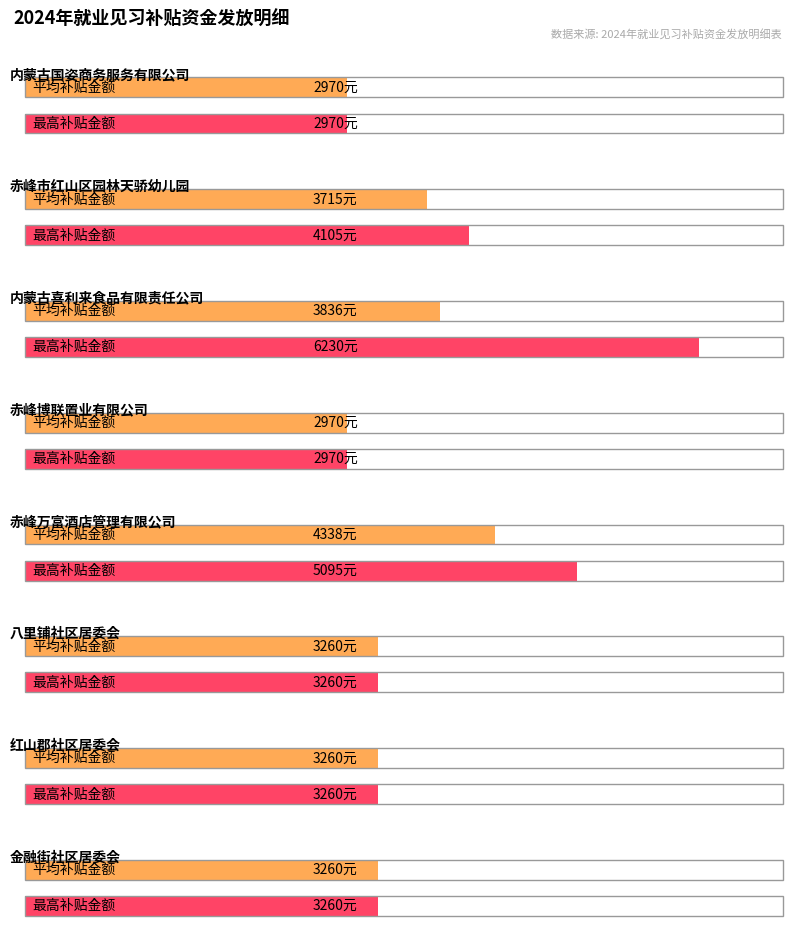

The value at 李彩朝霞 is 4767. True or false?

False